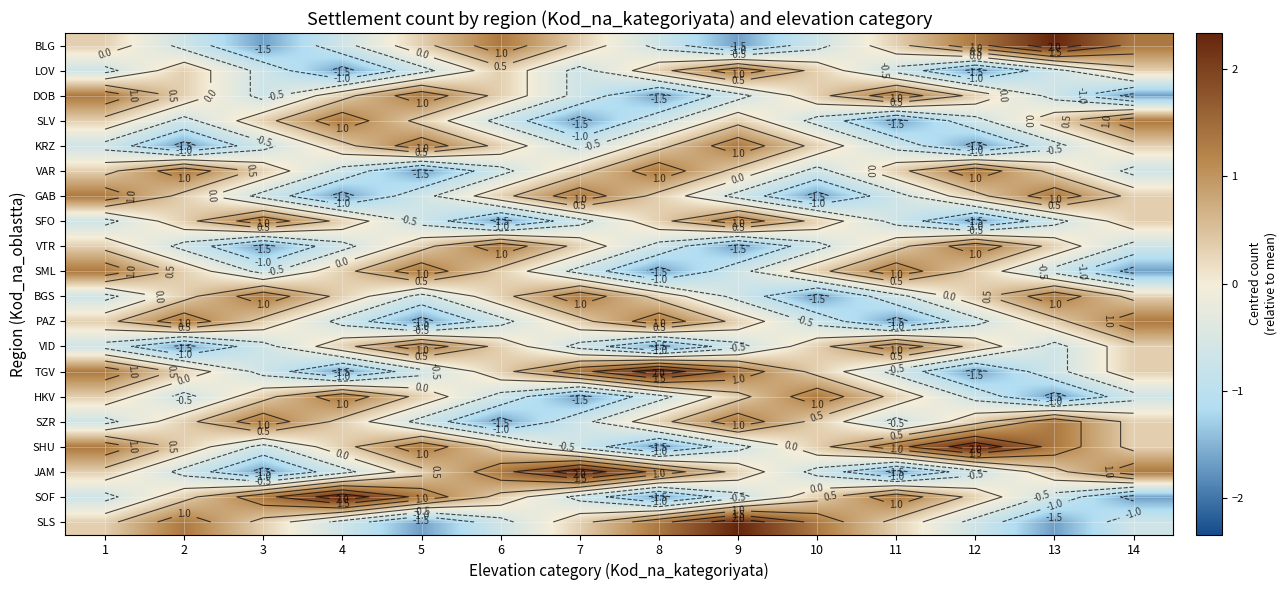

What is the difference between the SHU values at 13 and 7?

2.0